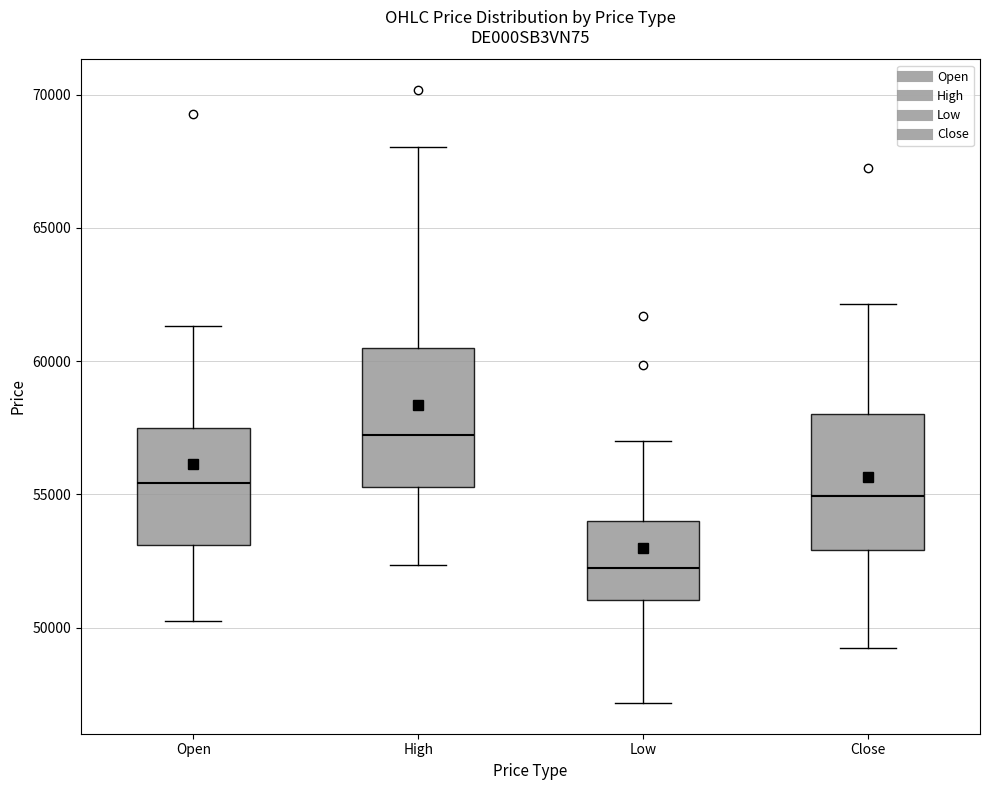

Where is the lower edge of the box for Low on the y-axis? The values are not printed on the chart, so give them approximately, as read against the axis.

51000